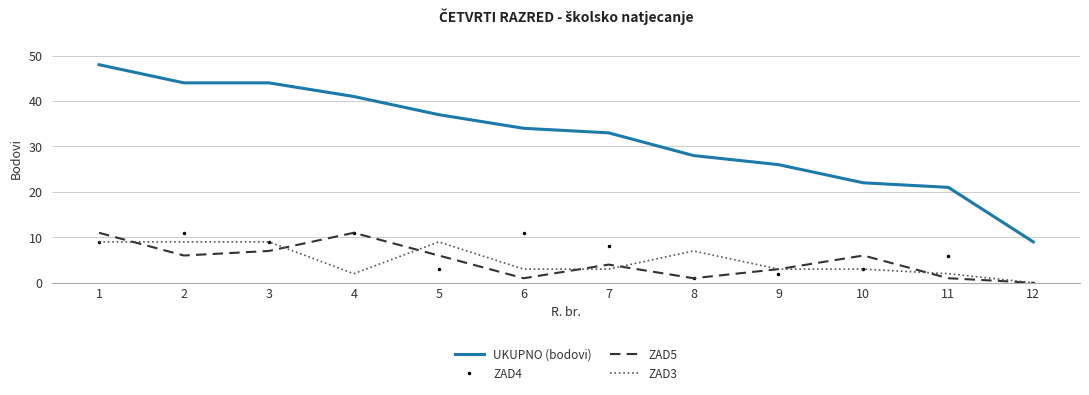

Between which two adjacent categories do ZAD3 and ZAD5 first intersect?

1 and 2